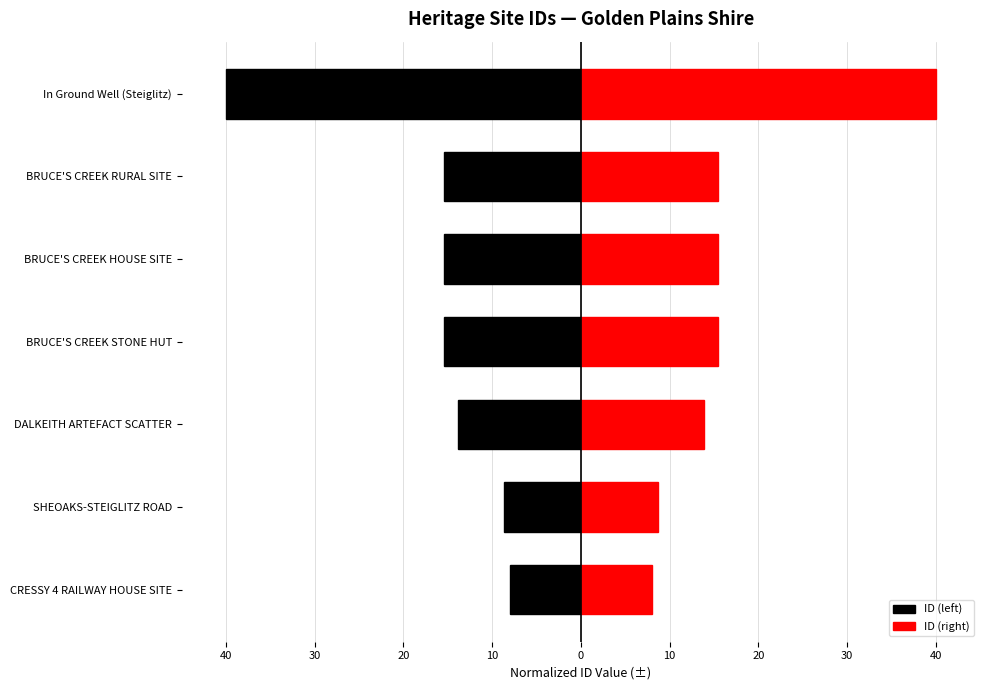

How many values in the ID (left) series exceed -15?

3